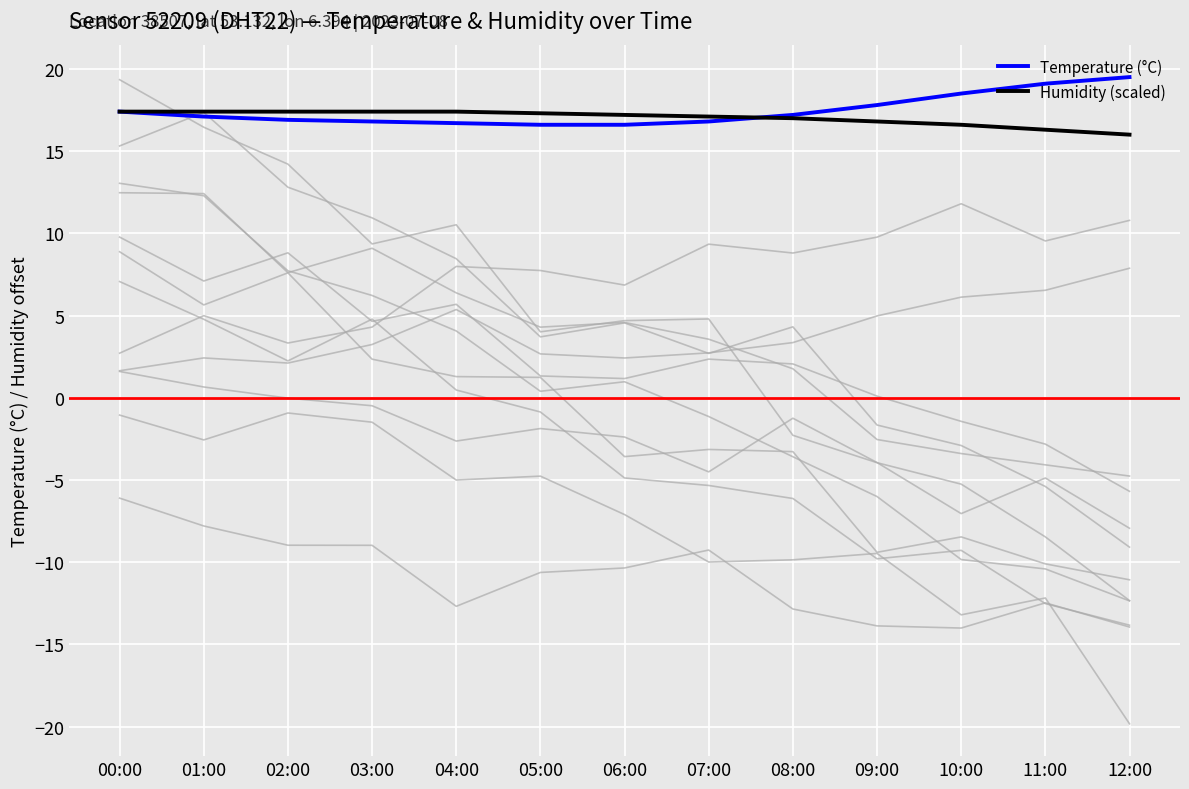

Where does the Humidity (scaled) series first go above 17?

00:00